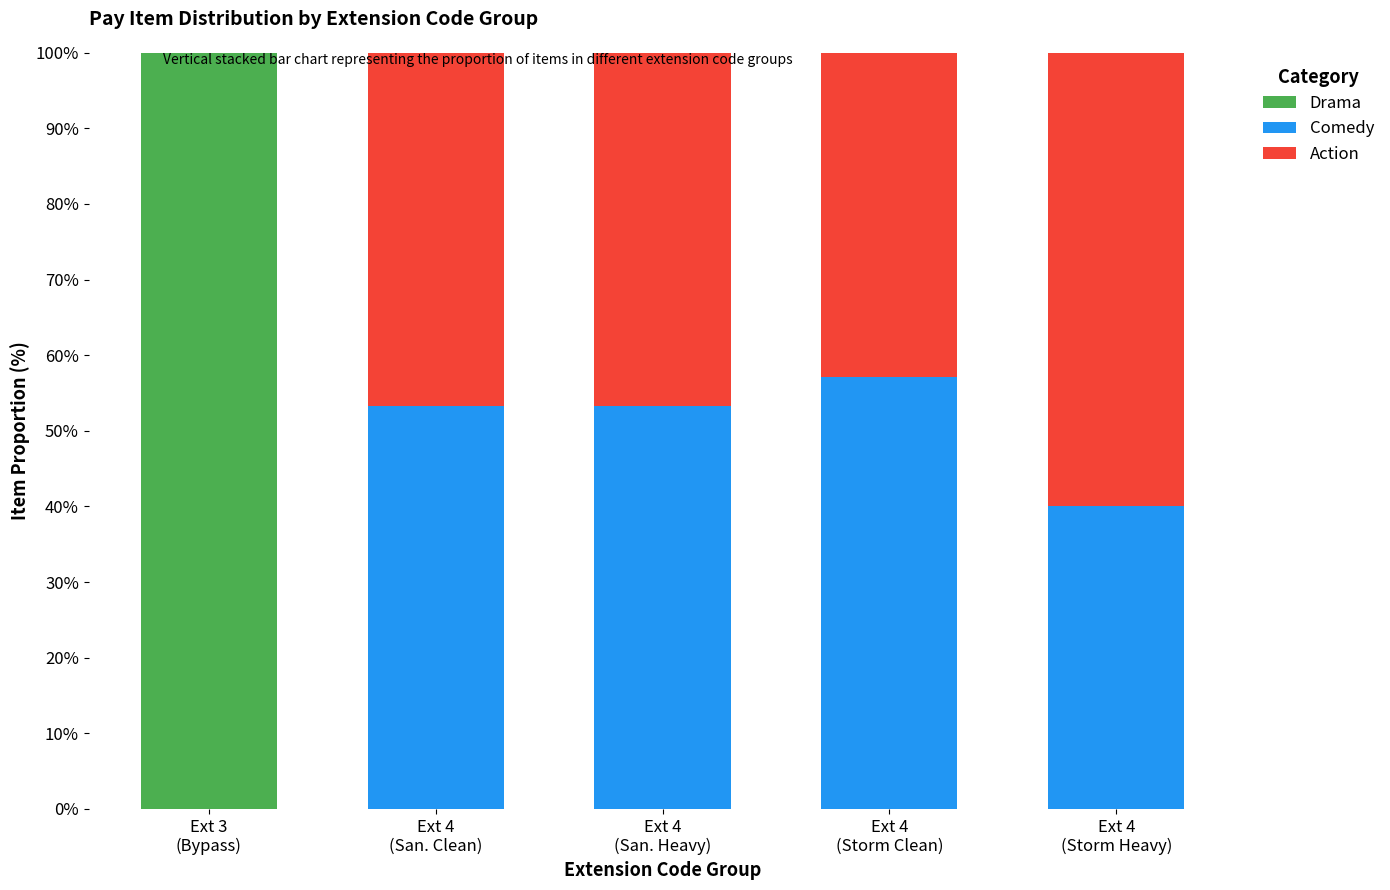

What is the maximum value for Drama?

100.0